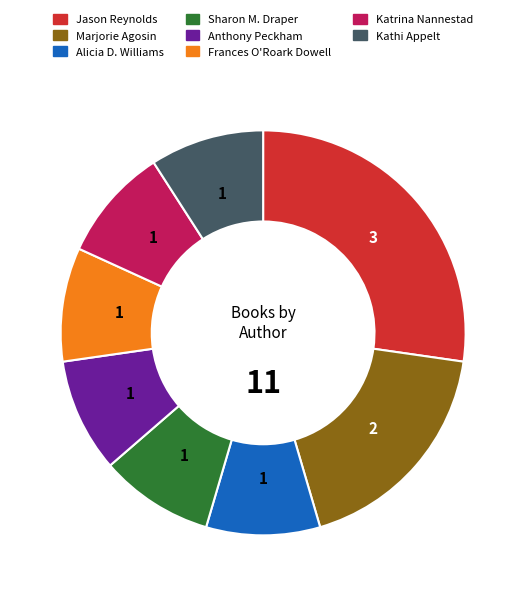

Which has a higher value, Marjorie Agosin or Alicia D. Williams?

Marjorie Agosin